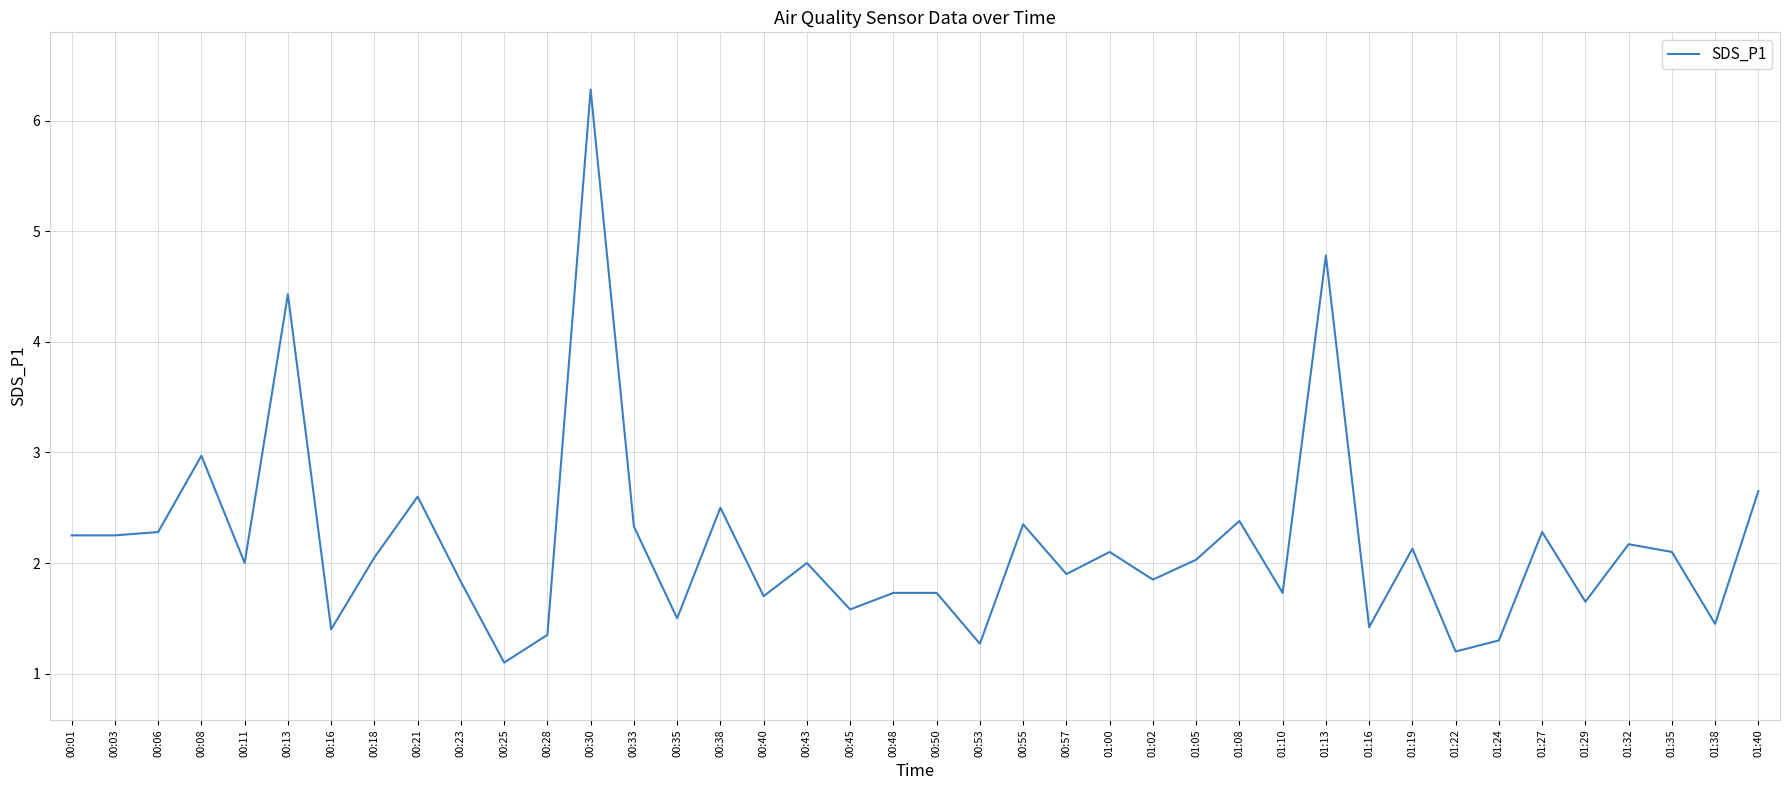

Approximately how many times larger is the value at 01:16 compared to 00:55?

0.6